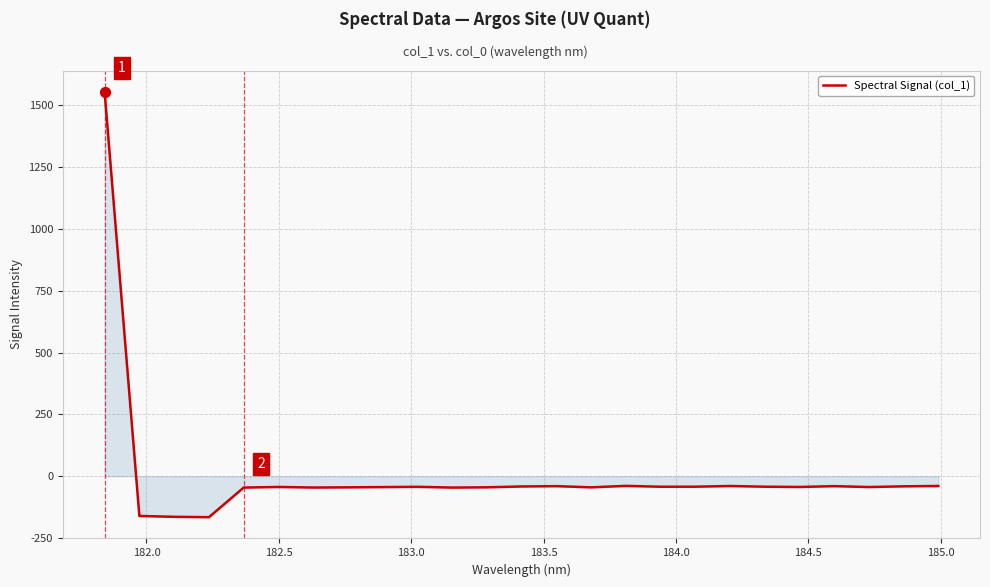

What is the maximum value shown in the chart?

1555.1